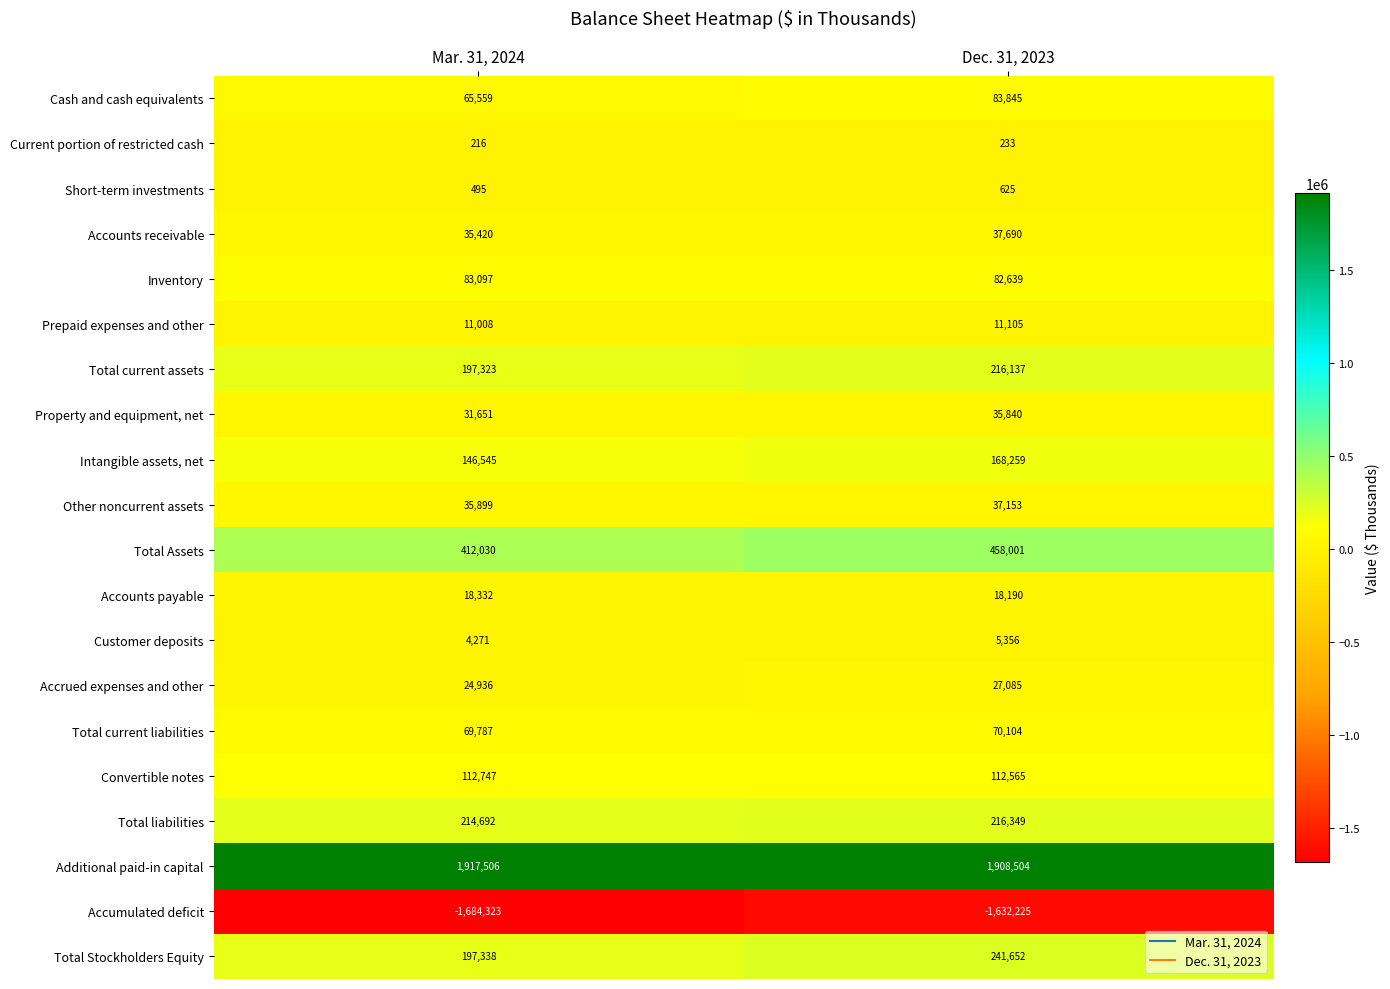

The Cash and cash equivalents series shows 87989 at Mar. 31, 2024. True or false?

False